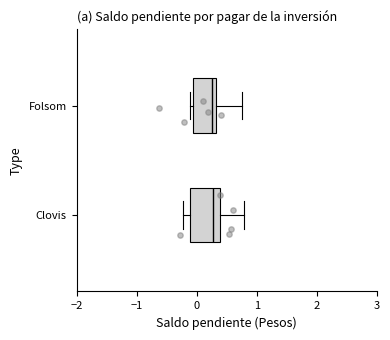

Where does the right whisker of the box for Clovis end on the x-axis? The values are not printed on the chart, so give them approximately, as read against the axis.

0.8